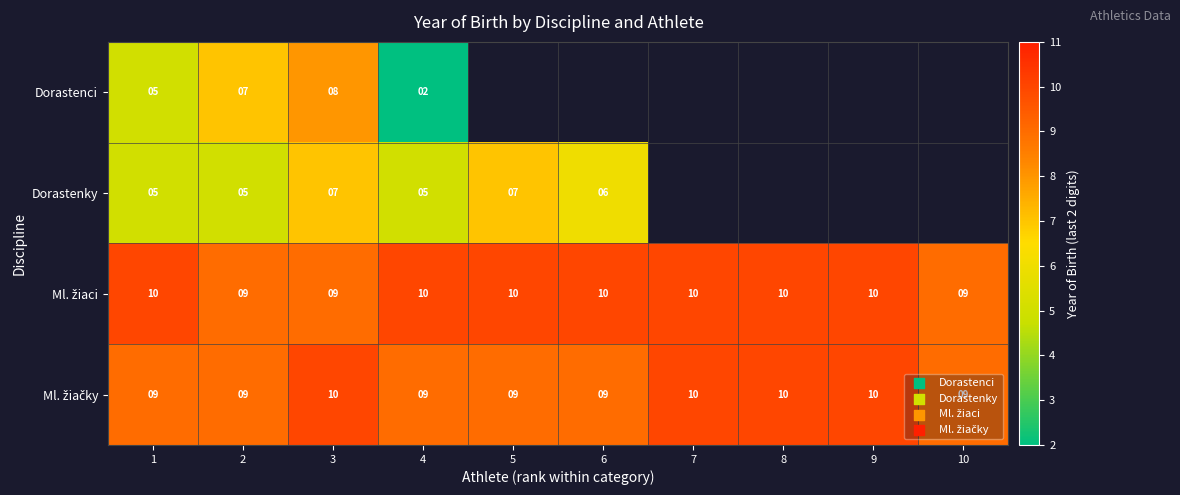

What is the difference between the Dorastenci values at 1 and 4?

3